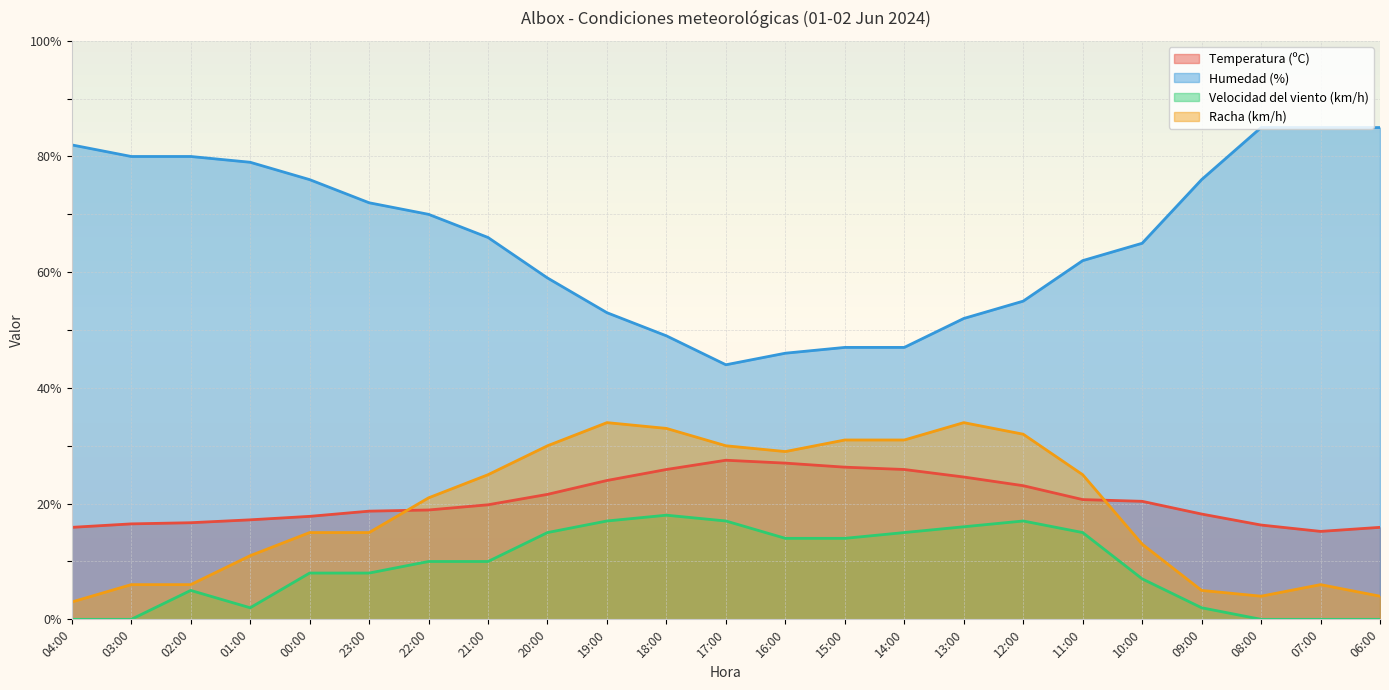

How many interior local valleys does the Racha (km/h) series have?

2